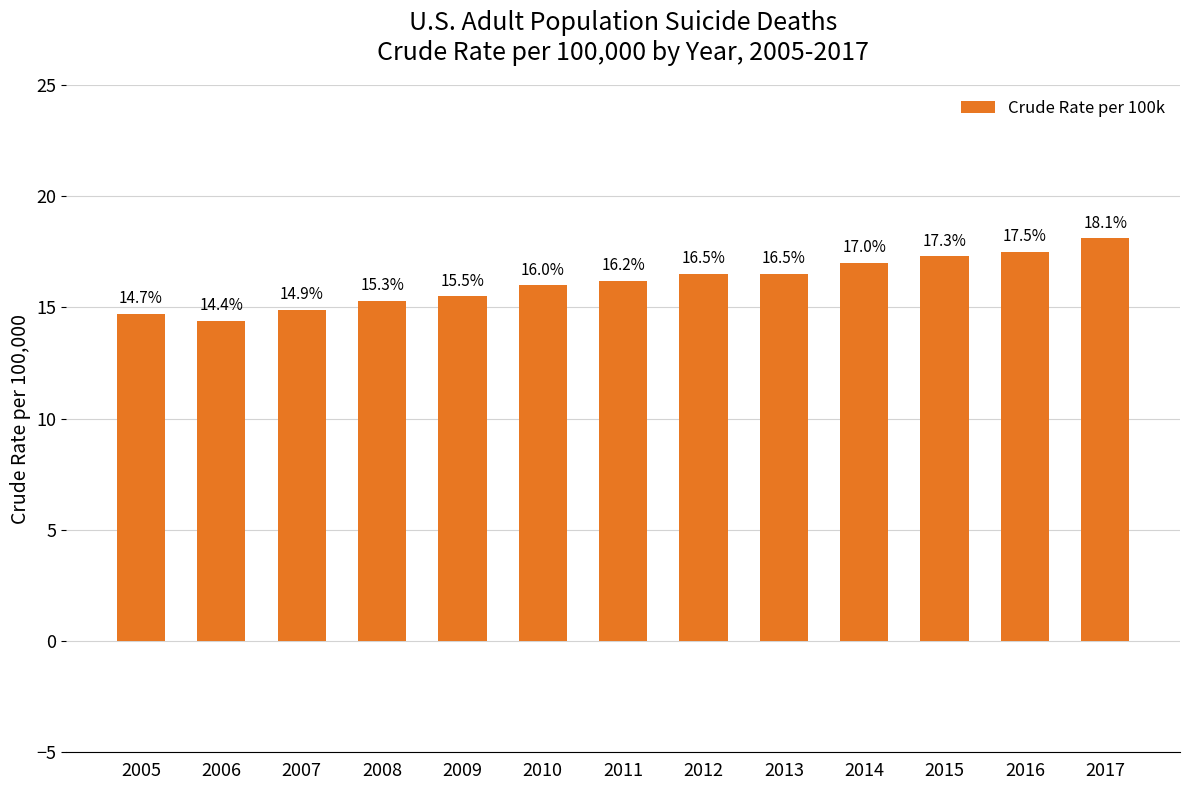

Approximately how many times larger is the value at 2008 compared to 2017?

0.8